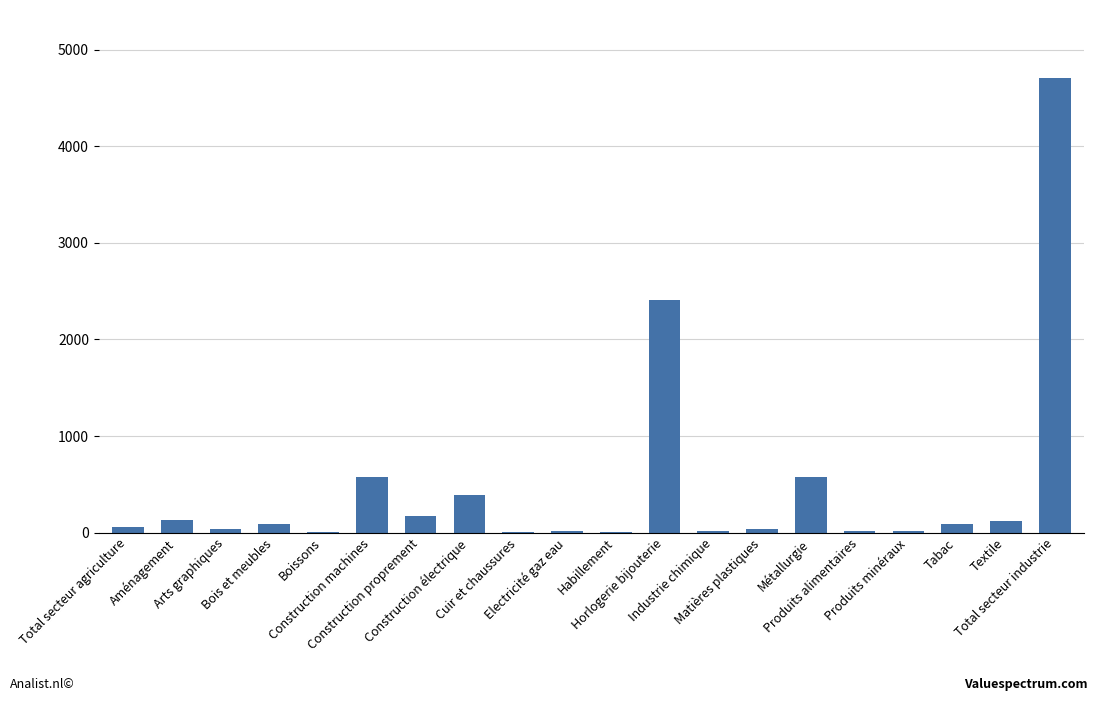

How many data points does each series have?

20